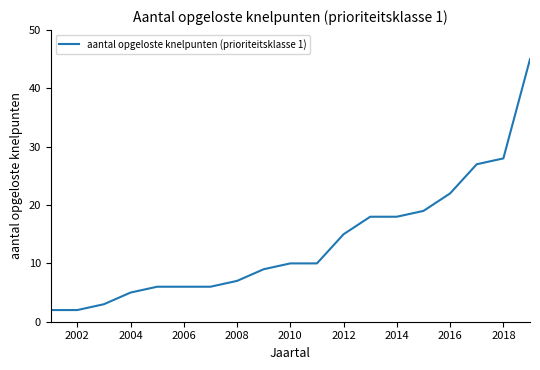

Count the number of data series in this chart.

1